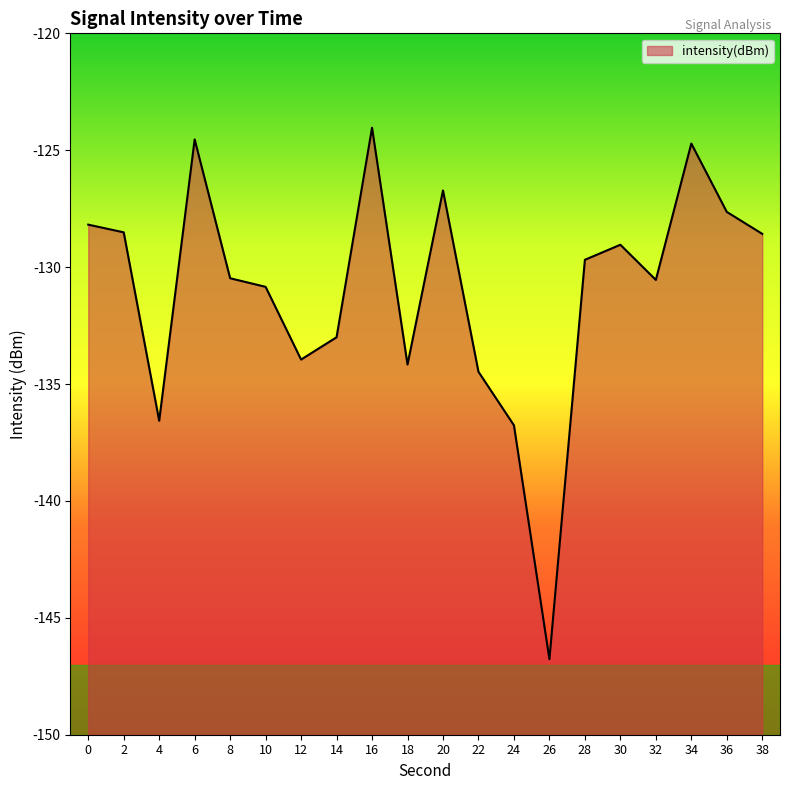

What is the difference between the values at 0 and 34?

3.5